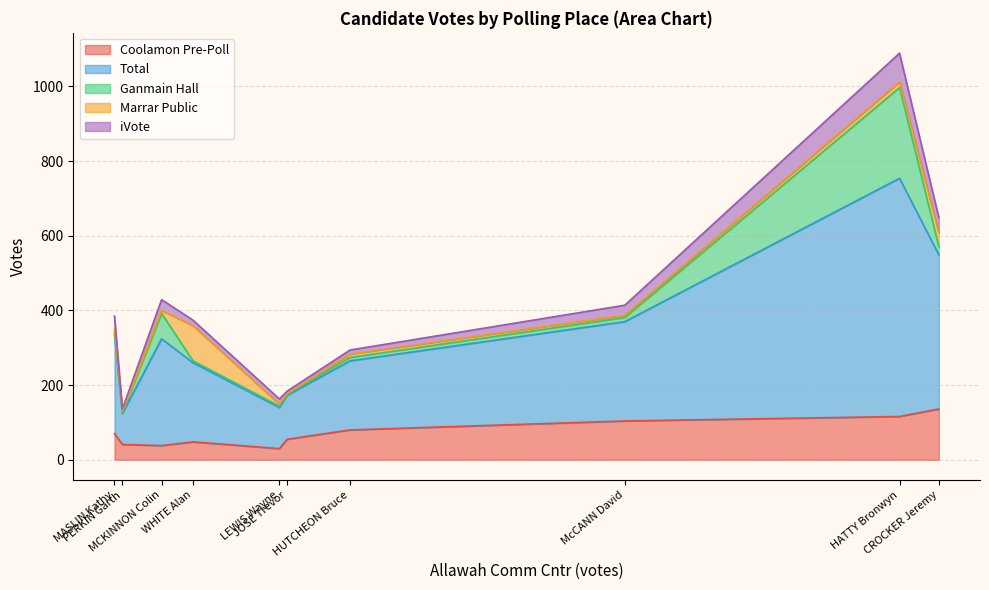

What is the sum of all Marrar Public values?

187